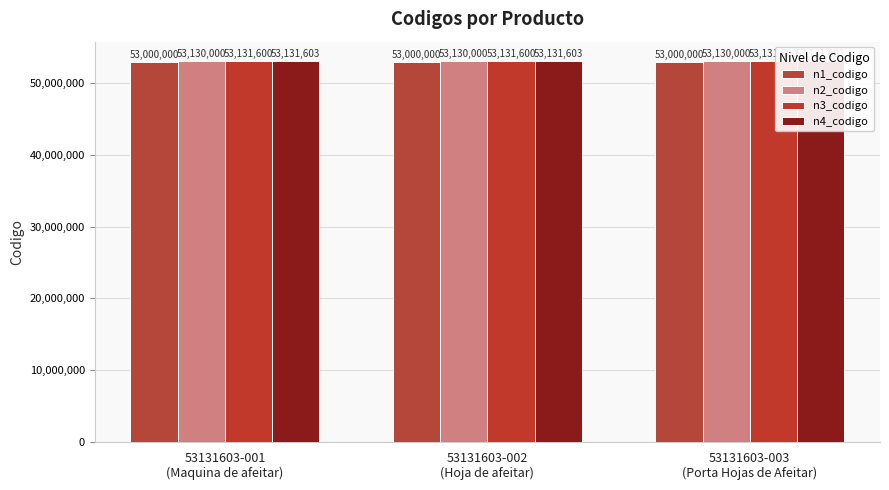

What is the average value of the n1_codigo series?

53000000